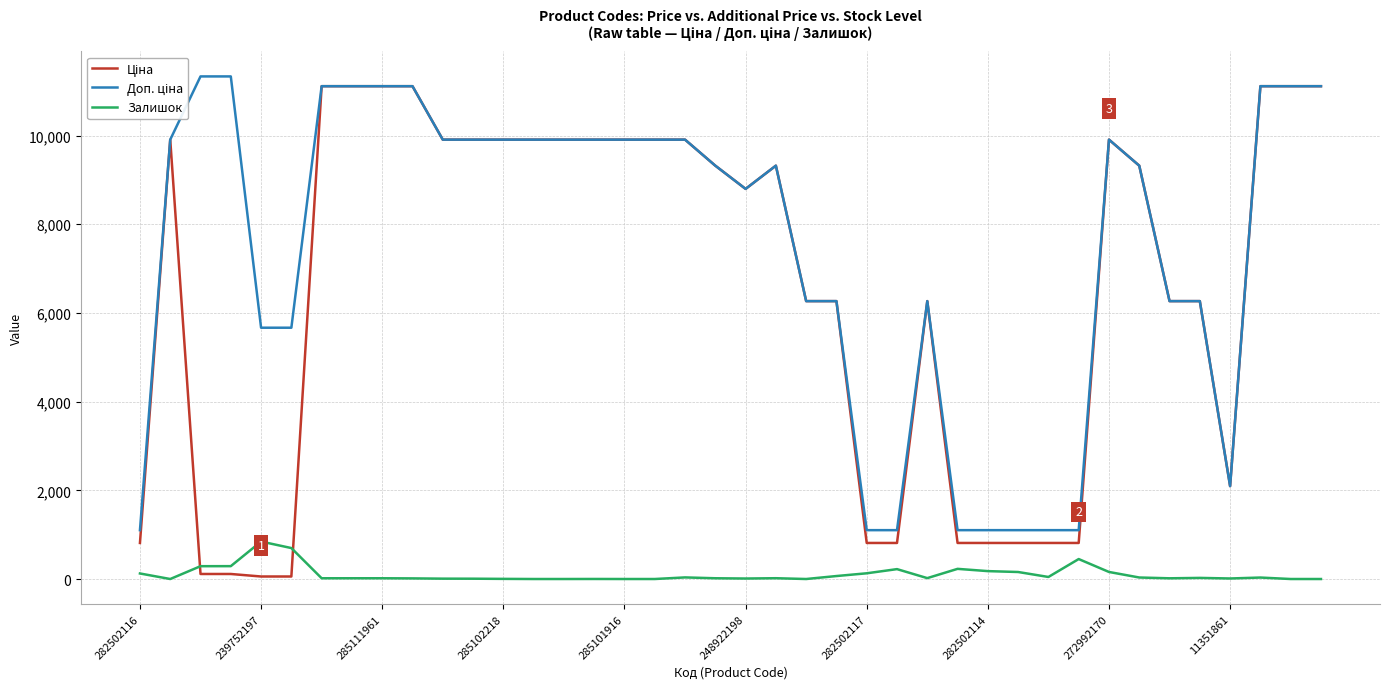

What is the greatest value displayed?

11334.0